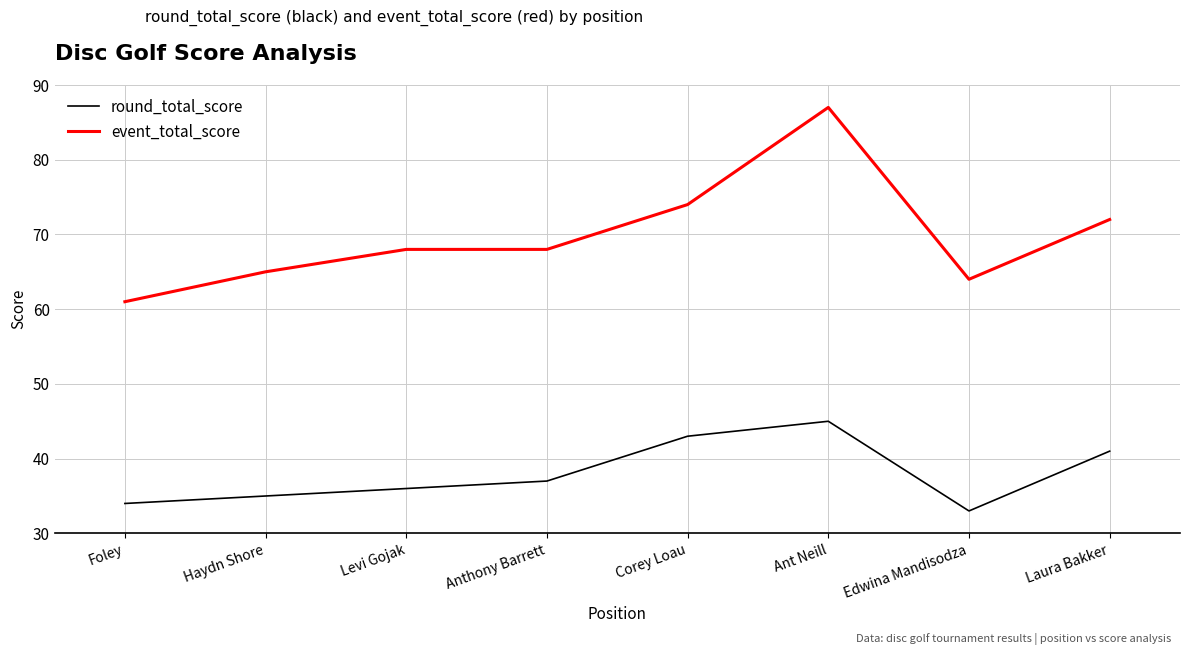

What is the difference between the round_total_score values at Anthony Barrett and Laura Bakker?

4